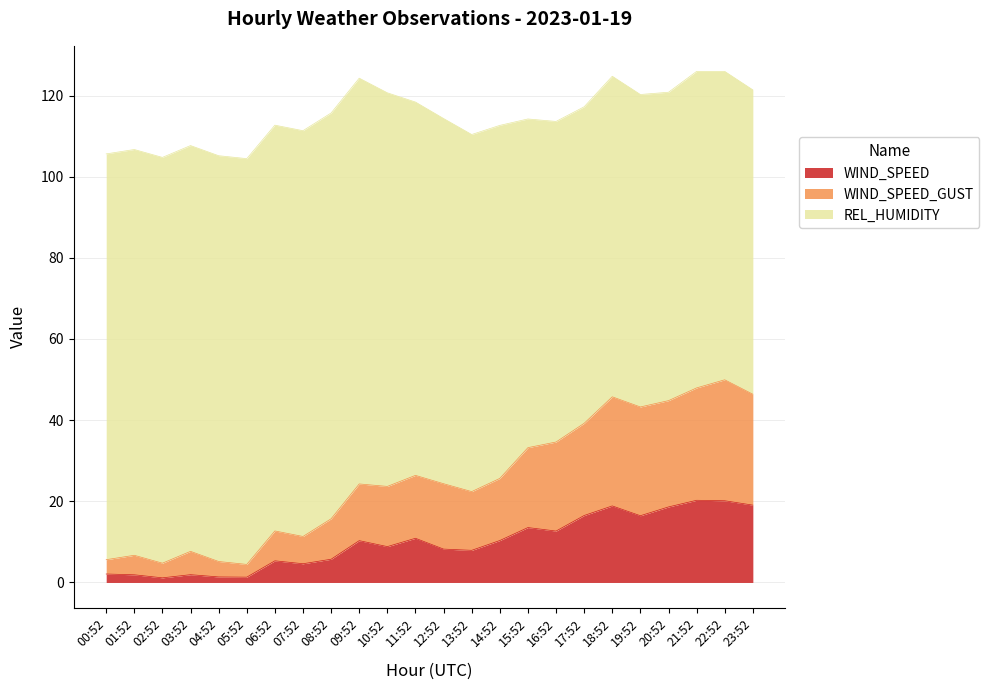

At how many categories does at least one series exceed 3?

24